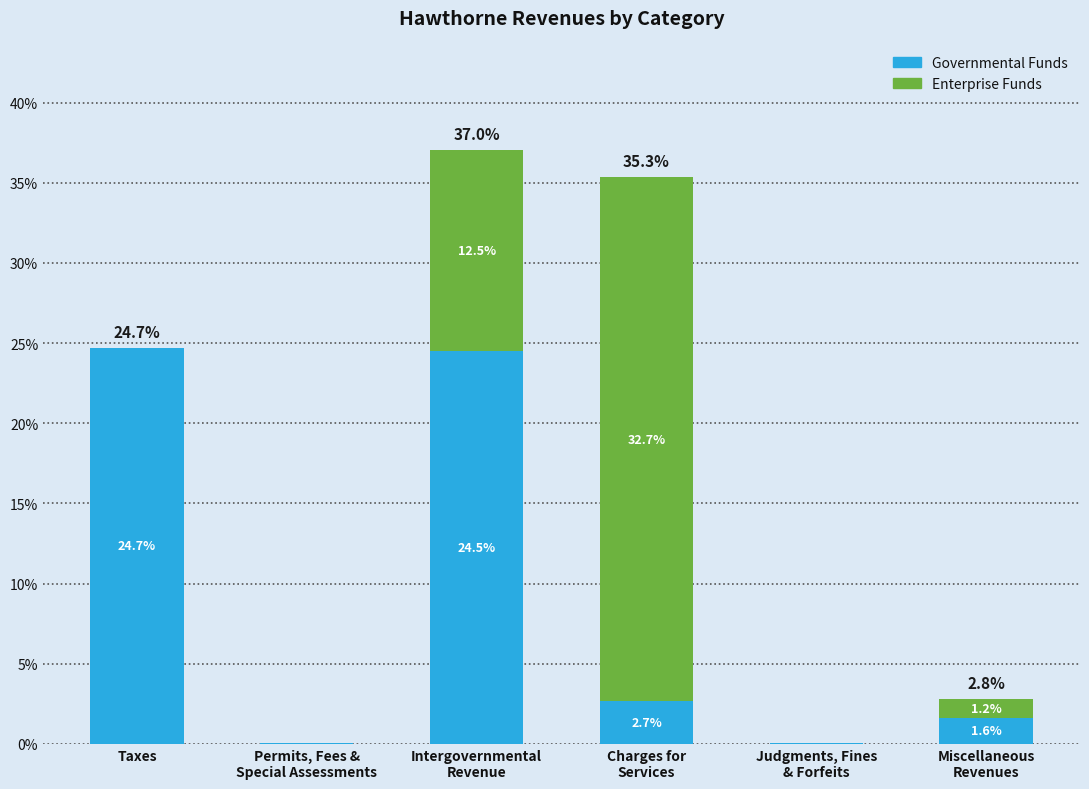

At which label does Governmental Funds first exceed 2?

Taxes